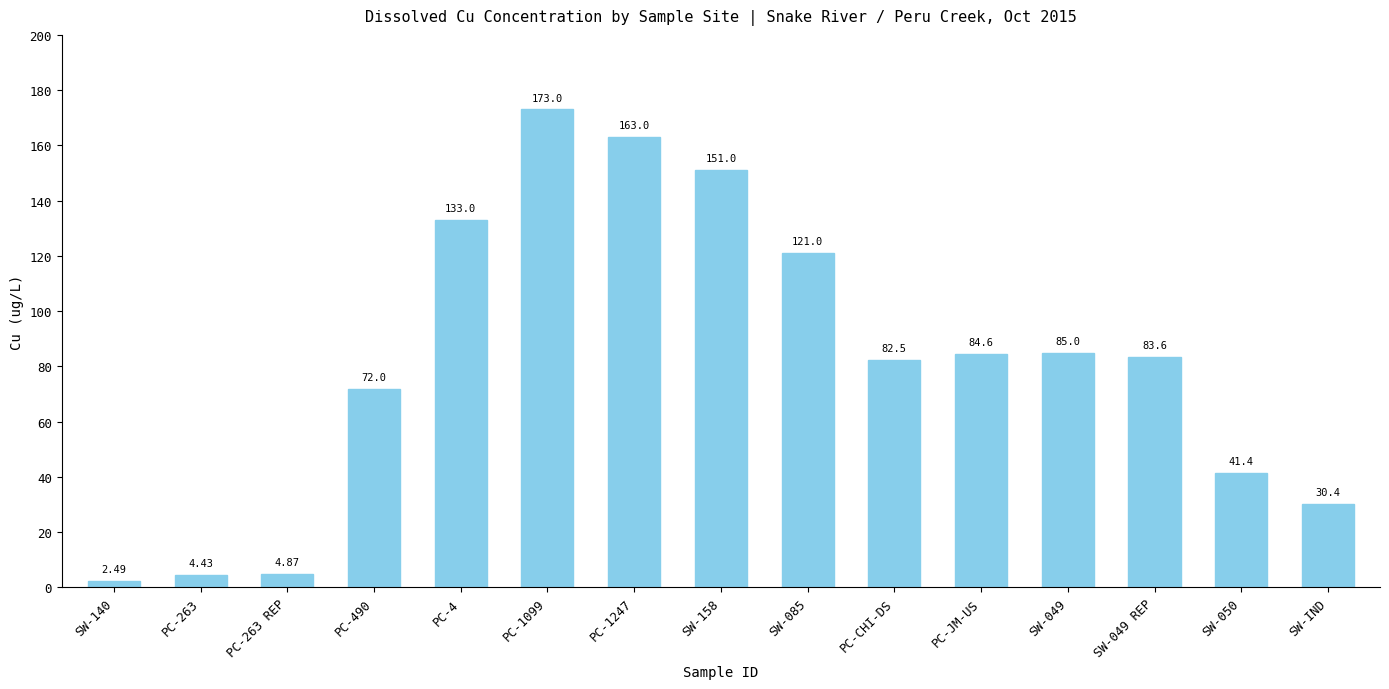

List the labels in order of value, largest first.

PC-1099, PC-1247, SW-158, PC-4, SW-085, SW-049, PC-JM-US, SW-049 REP, PC-CHI-DS, PC-490, SW-050, SW-IND, PC-263 REP, PC-263, SW-140